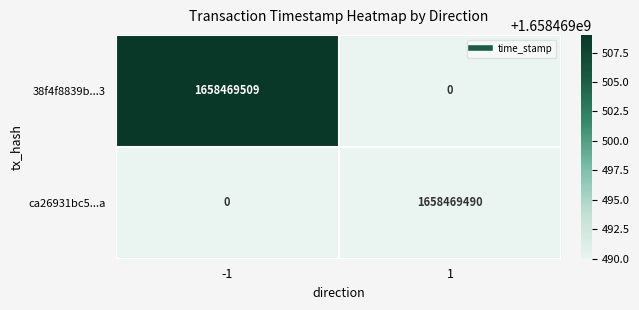

The 38f4f8839b...3 series shows 1658469509 at -1. True or false?

True